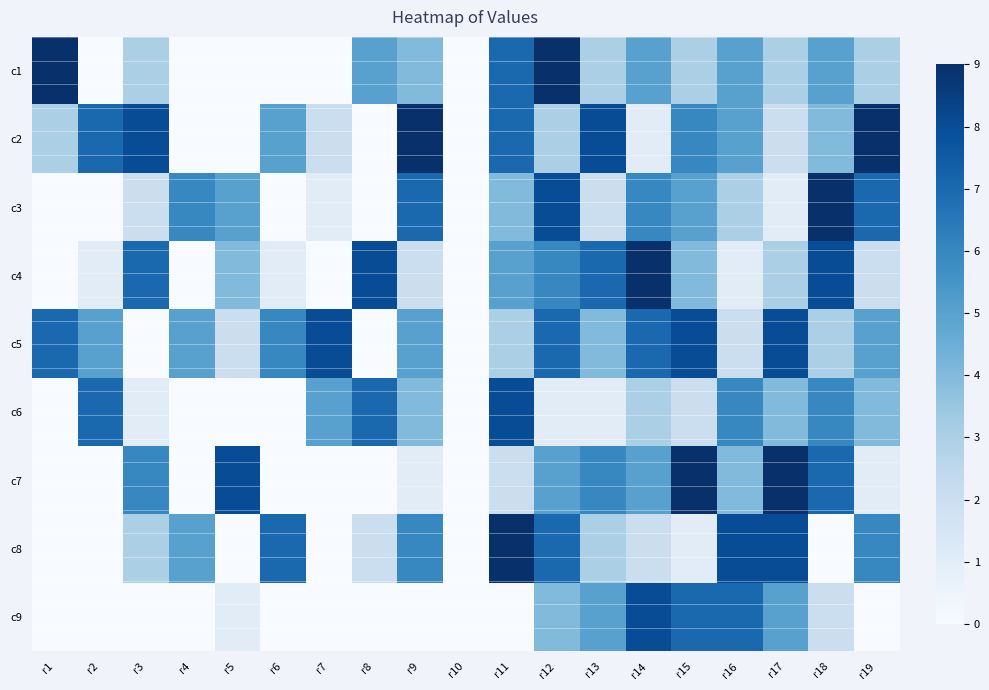

List the series in order of their peak value, lowest first.

c5, c6, c9, c1, c2, c3, c4, c7, c8